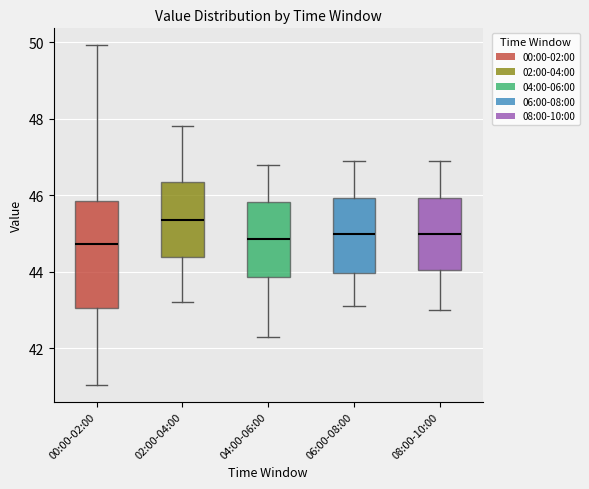

Which box is the tallest, from its lower edge to its upper edge?

00:00-02:00